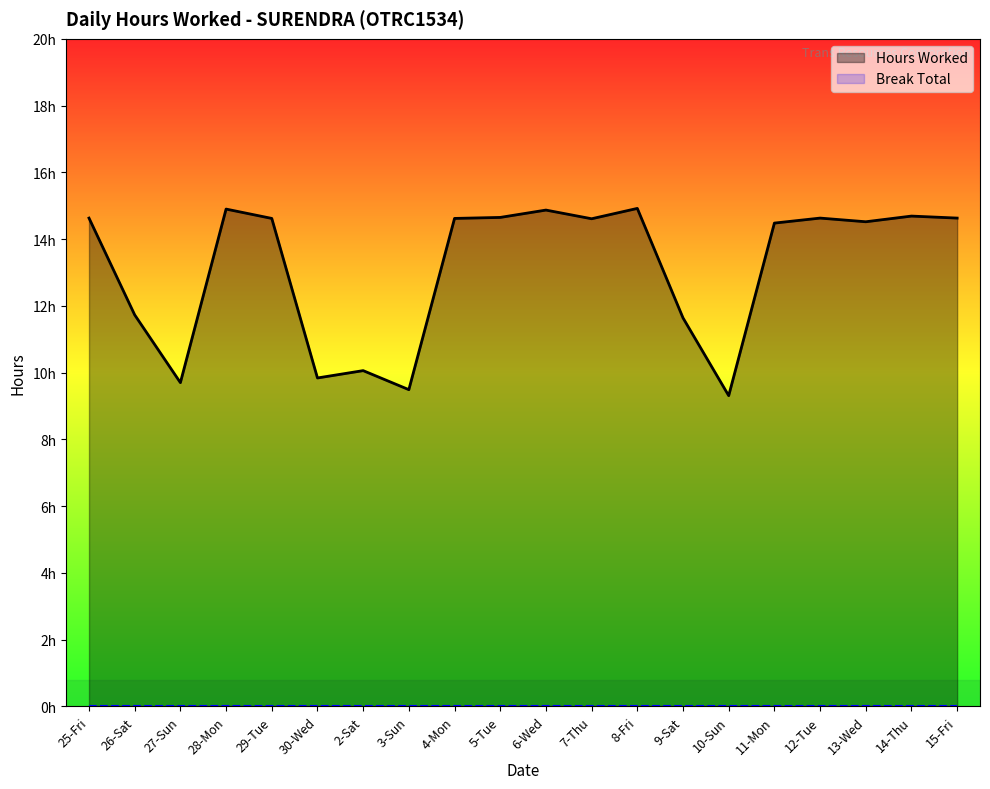

Which category has the lowest value in the Hours Worked series?

10-Sun